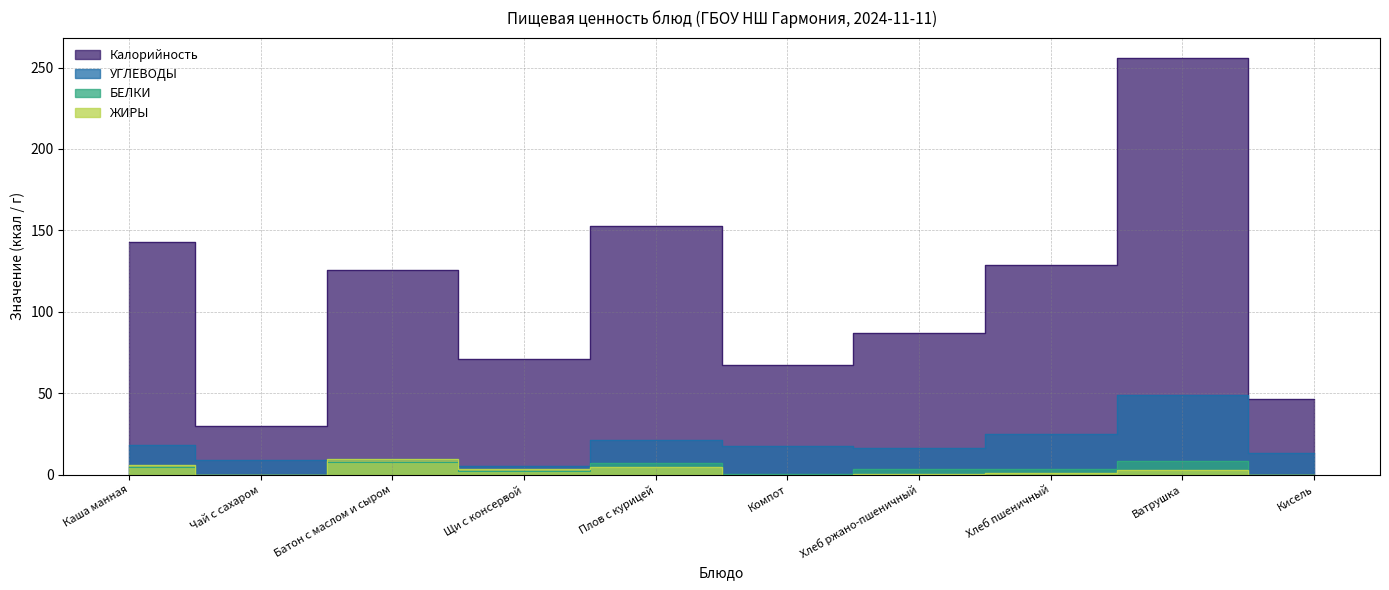

Reading right to left, transcribe all the data shown in this chart.

Калорийность: Кисель=46.5	Ватрушка=255.6	Хлеб пшеничный=128.7	Хлеб ржано-пшеничный=87.0	Компот=67.5	Плов с курицей=152.7	Щи с консервой=70.8	Батон с маслом и сыром=125.6	Чай с сахаром=30.0	Каша манная=143.2
УГЛЕВОДЫ: Кисель=13.5	Ватрушка=48.8	Хлеб пшеничный=25.1	Хлеб ржано-пшеничный=16.7	Компот=17.9	Плов с курицей=21.0	Щи с консервой=5.2	Батон с маслом и сыром=9.4	Чай с сахаром=8.9	Каша манная=18.0
БЕЛКИ: Кисель=0.0	Ватрушка=8.3	Хлеб пшеничный=3.6	Хлеб ржано-пшеничный=3.3	Компот=0.4	Плов с курицей=7.4	Щи с консервой=2.2	Батон с маслом и сыром=7.7	Чай с сахаром=0.0	Каша манная=4.6
ЖИРЫ: Кисель=0.0	Ватрушка=3.1	Хлеб пшеничный=1.3	Хлеб ржано-пшеничный=0.6	Компот=0.0	Плов с курицей=4.6	Щи с консервой=3.6	Батон с маслом и сыром=9.4	Чай с сахаром=0.0	Каша манная=5.8